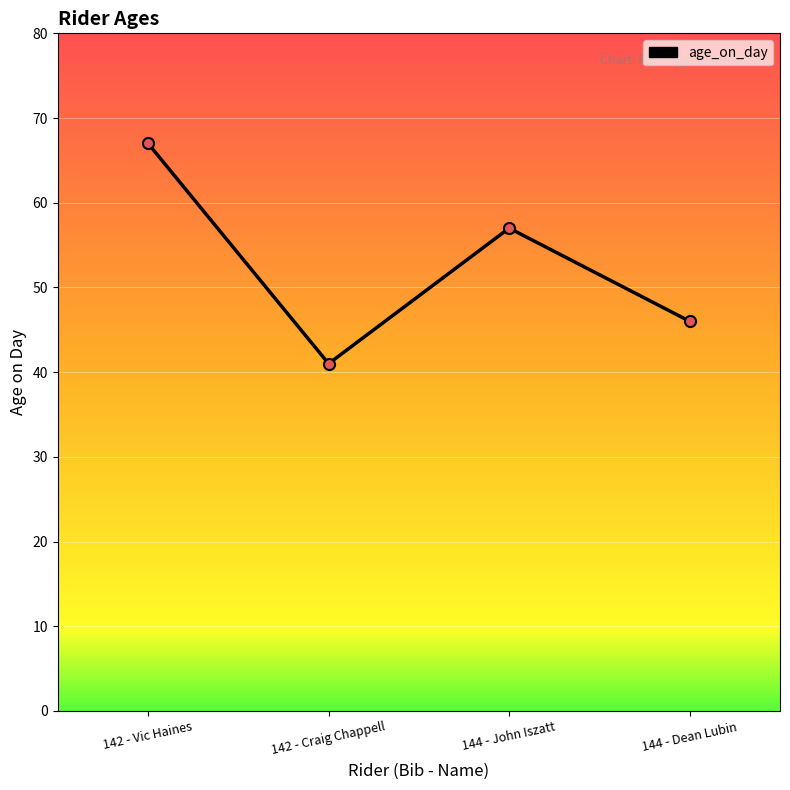

How many points are higher than both their immediate neighbors (excluding endpoints)?

1